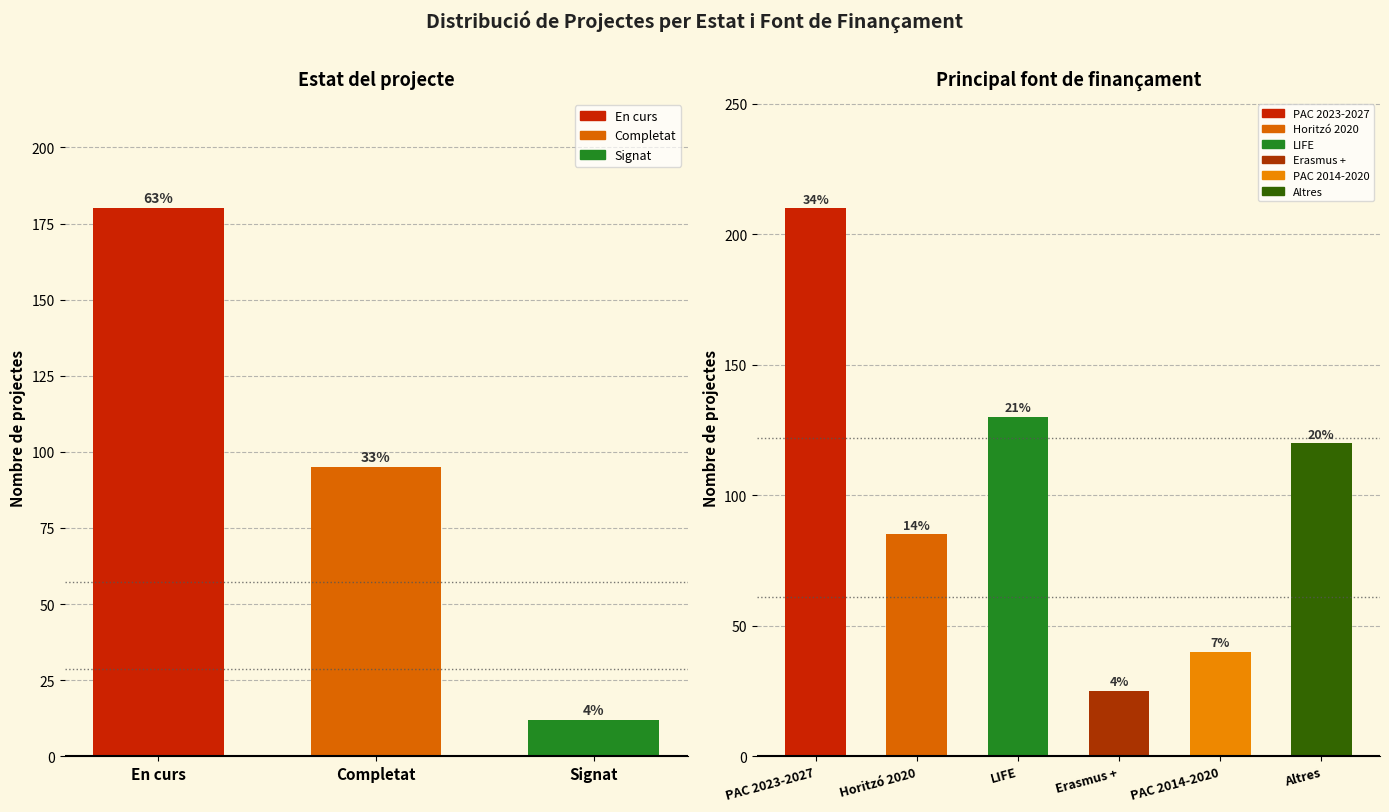

The Horitzó 2020 series shows -47 at 5. True or false?

False